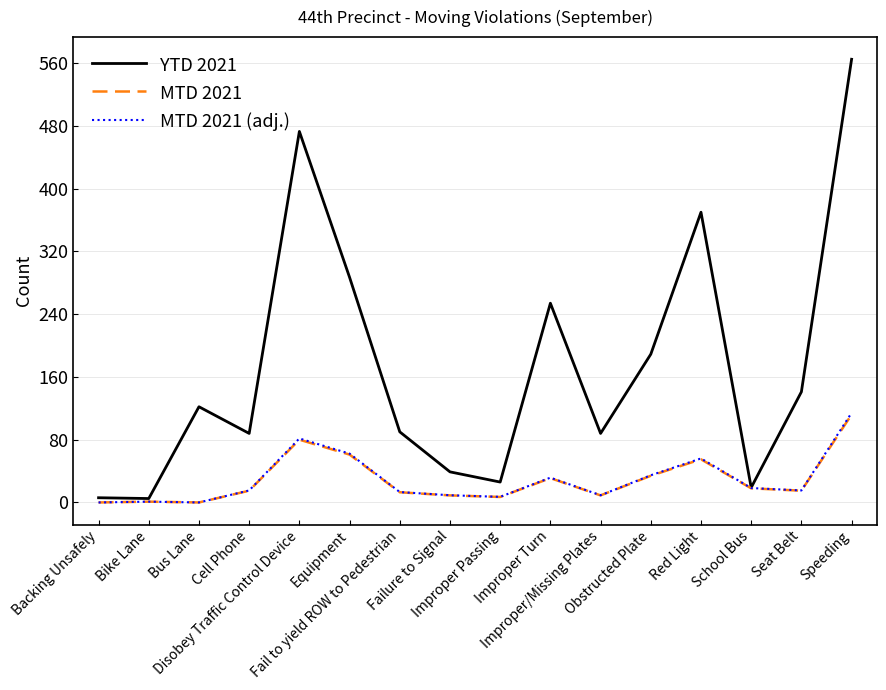

What is the maximum value for YTD 2021?

565.0